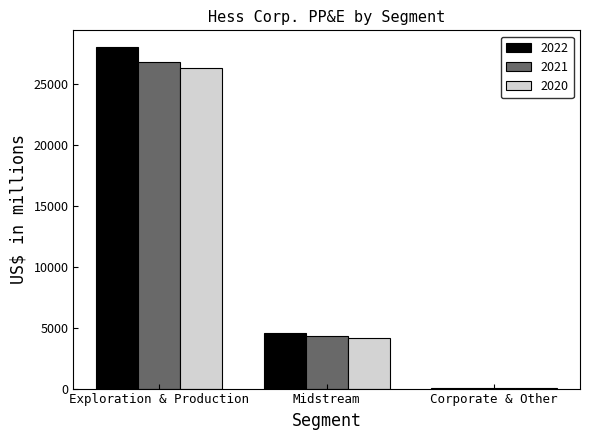

What is the difference between the 2022 values at Midstream and Exploration & Production?

23420